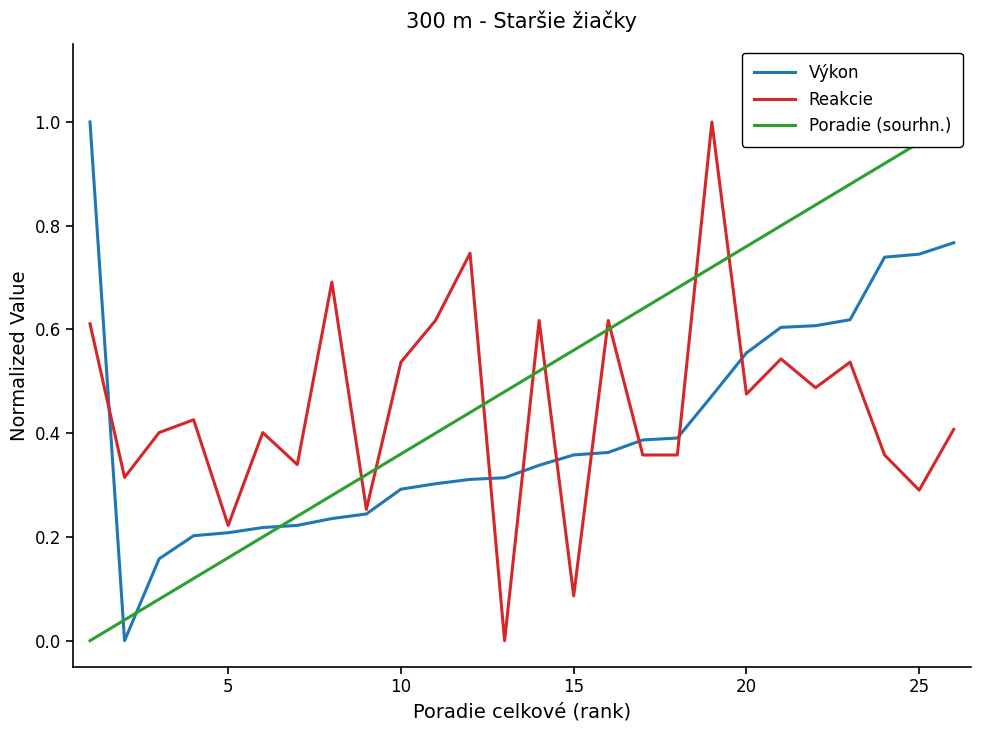

The value of Reakcie at 25 is 0.3. True or false?

True